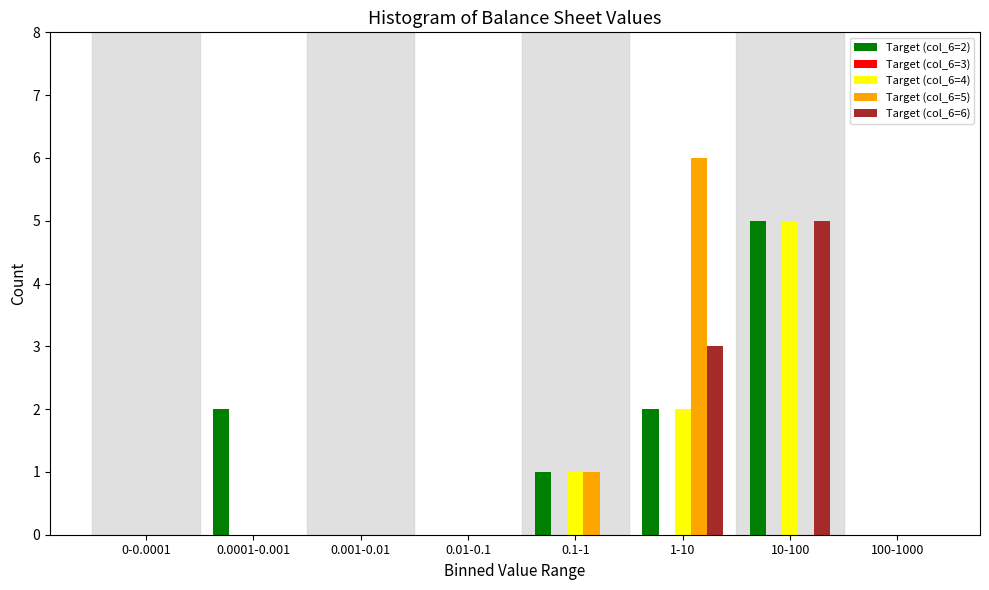

Is it true that Target (col_6=5) equals 0 at 100-1000?

True